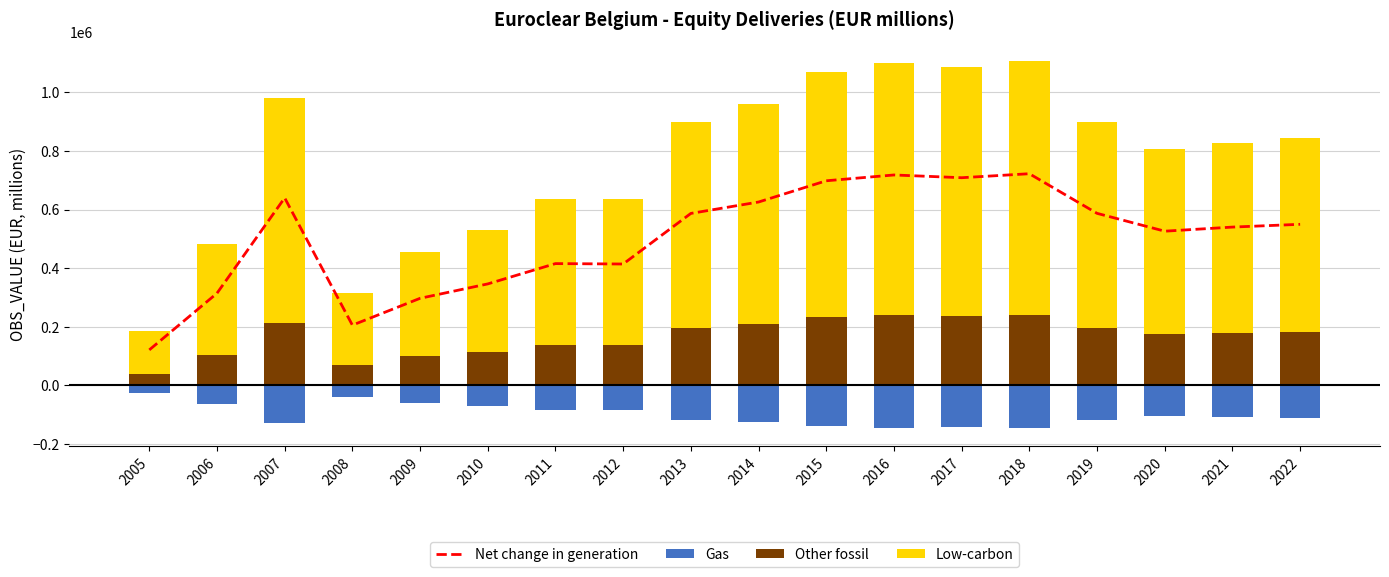

At which category is the sum across all series the highest?

2018